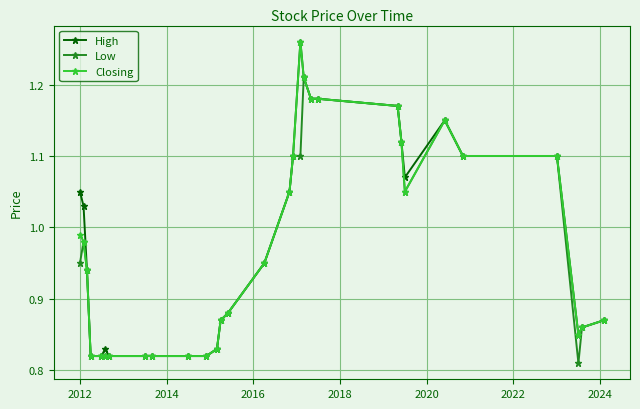

What is the sum of all High values?

29.4